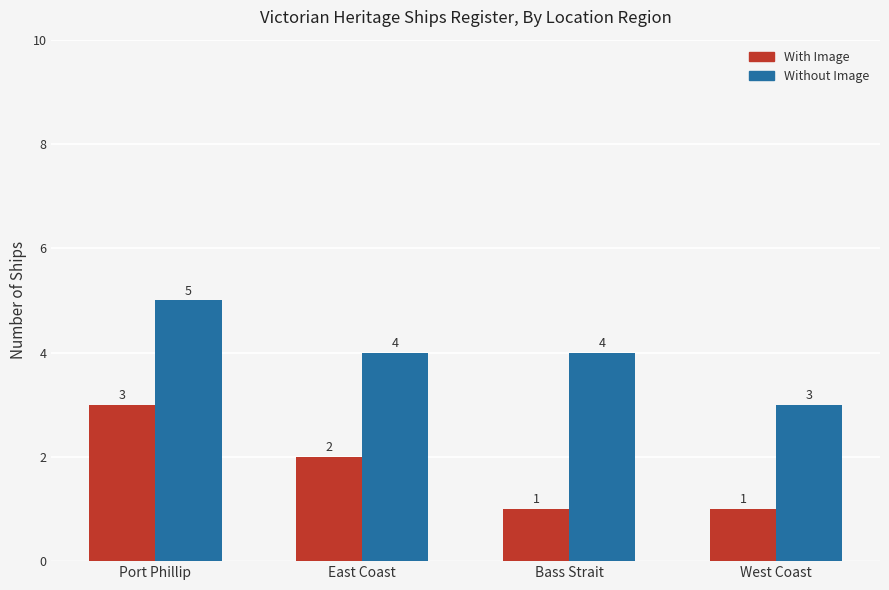

Which series changed the most between Bass Strait and West Coast?

Without Image